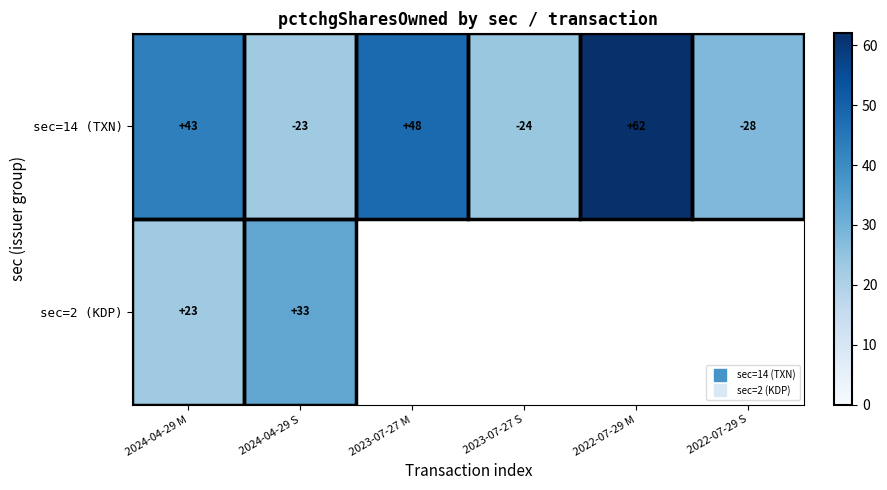

Rank the categories by sec=14 (TXN) value from lowest to highest.

2024-04-29 S, 2023-07-27 S, 2022-07-29 S, 2024-04-29 M, 2023-07-27 M, 2022-07-29 M